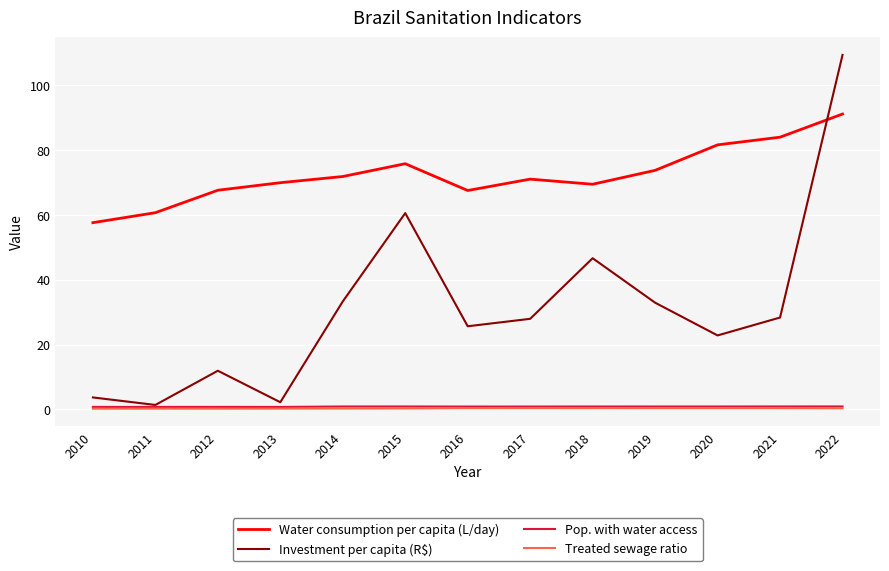

What is the approximate value of Pop. with water access at 2014?

0.9